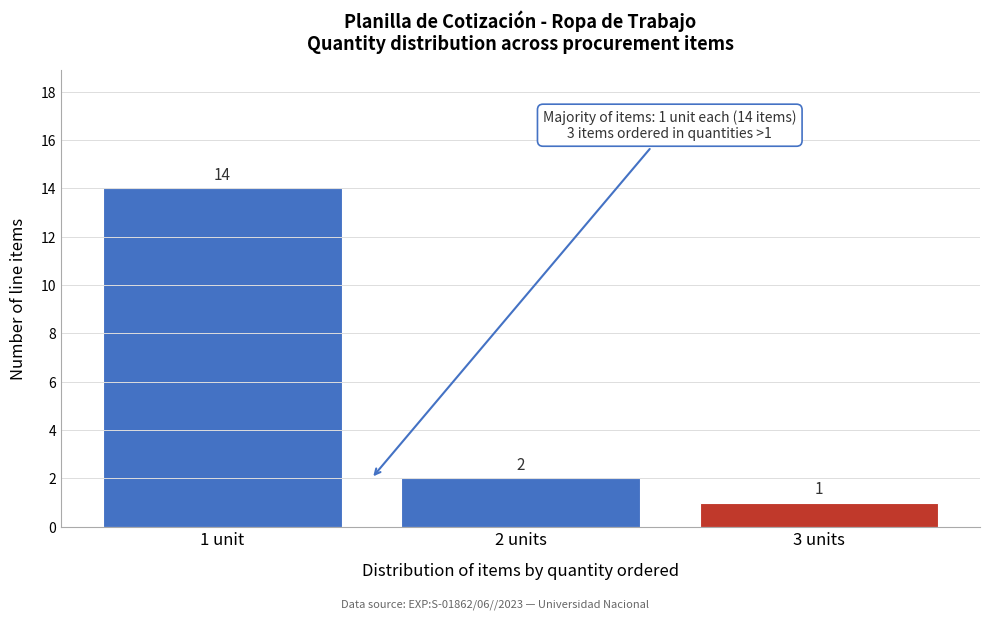

Reading left to right, transcribe all the data shown in this chart.

14	2	1